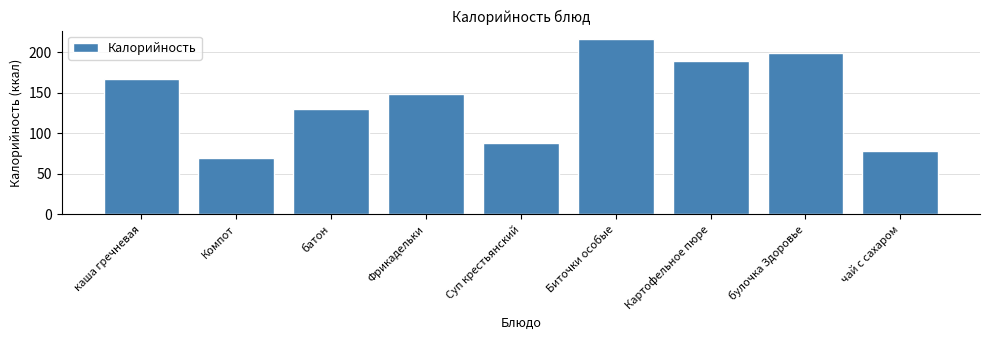

Reading left to right, what are all the values shown in this chart?

каша гречневая=166.7	Компот=70.0	батон=129.8	Фрикадельки=148.4	Суп крестьянский=88.6	Биточки особые=216.0	Картофельное пюре=189.0	булочка Здоровье=198.9	чай с сахаром=77.7